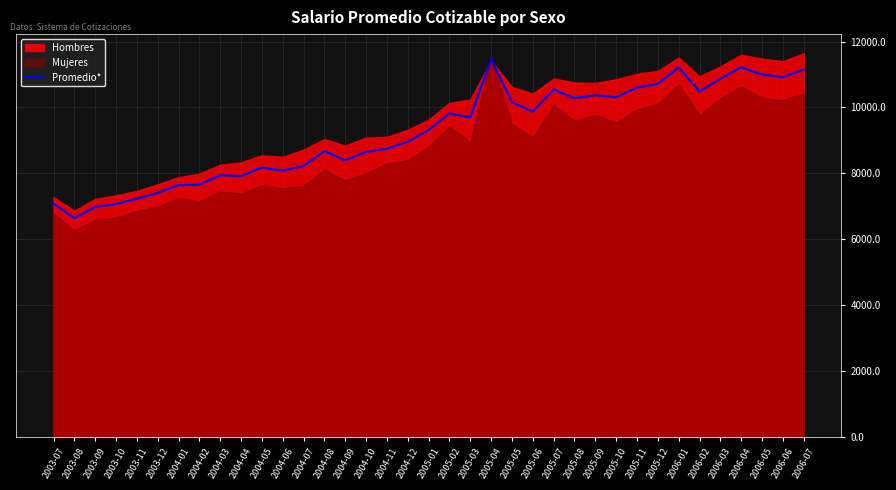

What is the label of the 27th point from the left?

2005-09